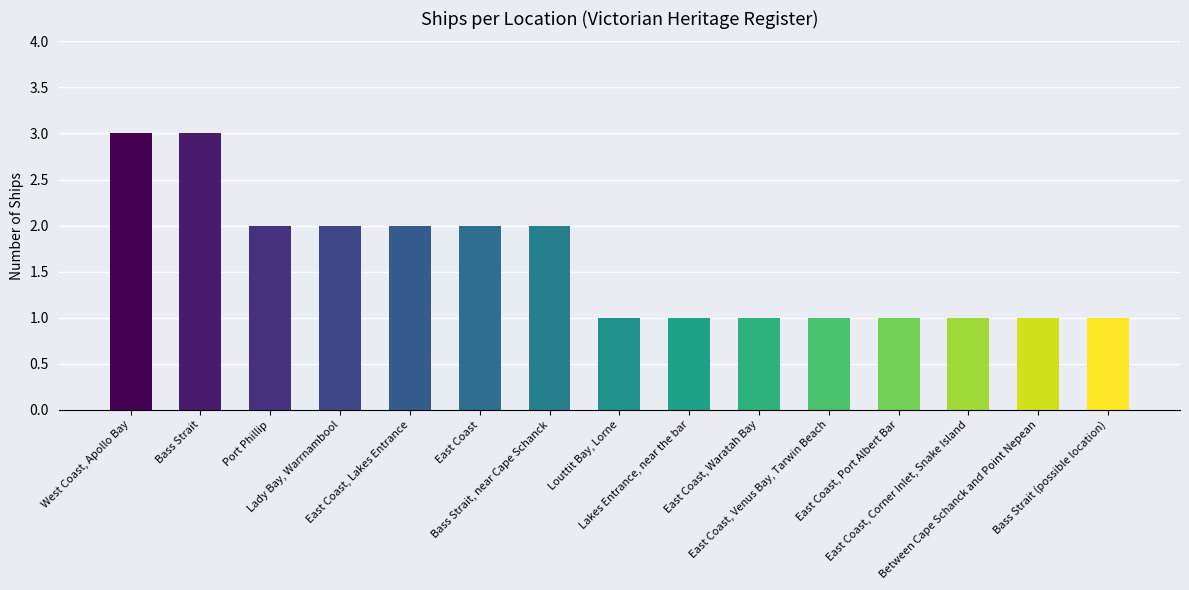

True or false: the data shows 1 at East Coast, Waratah Bay.

True